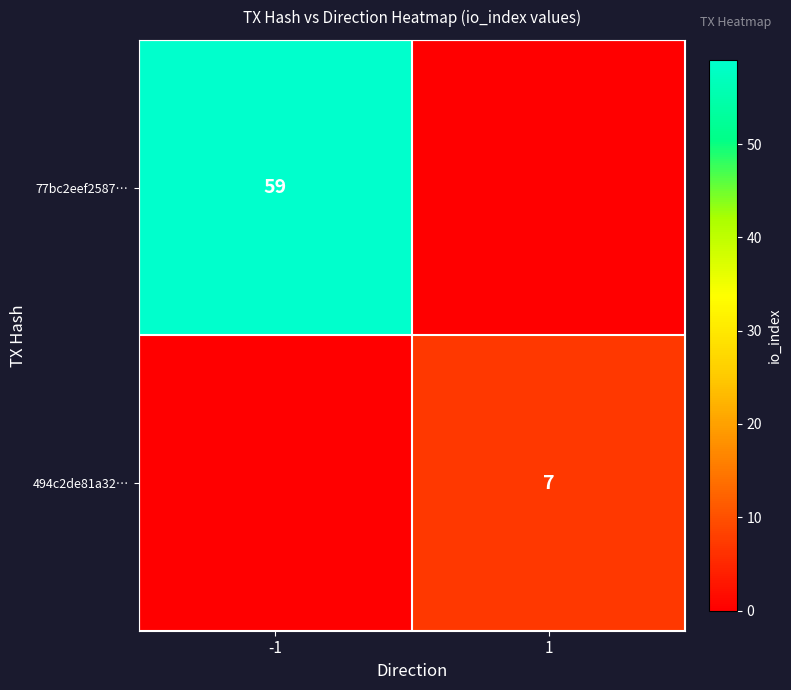

The 494c2de81a32… series shows 10 at 1. True or false?

False